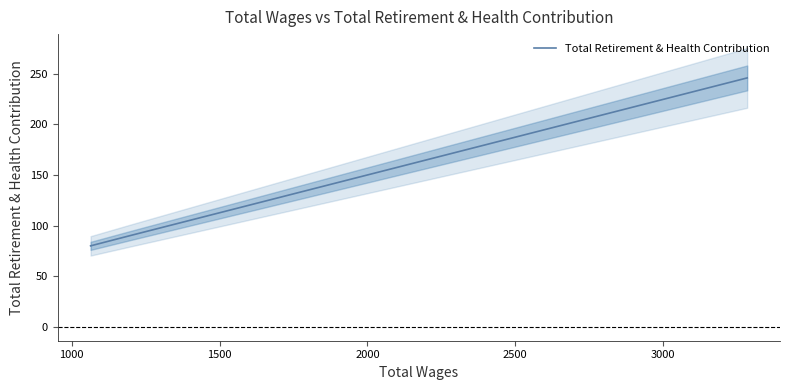

What value does the data have at 1000, to the nearest 10?

90